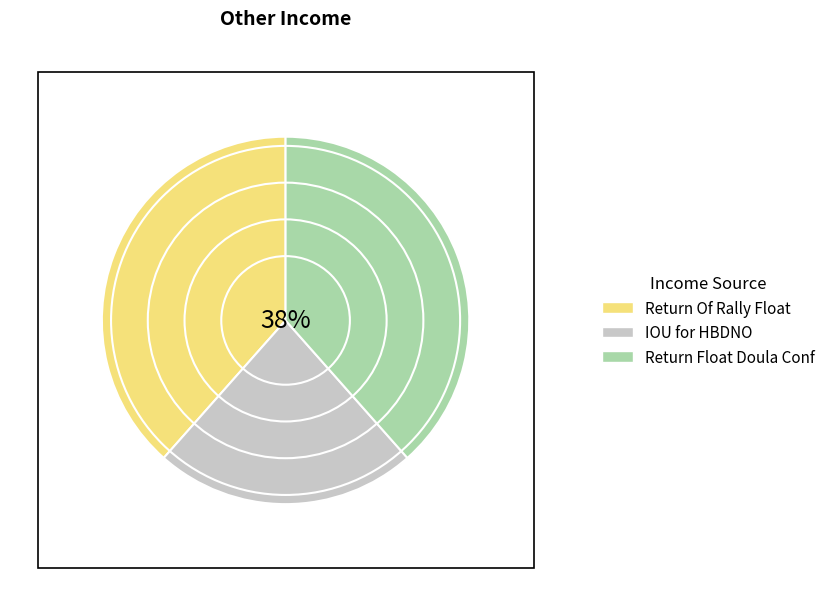

Does IOU for HBDNO represent more than half of the total?

No